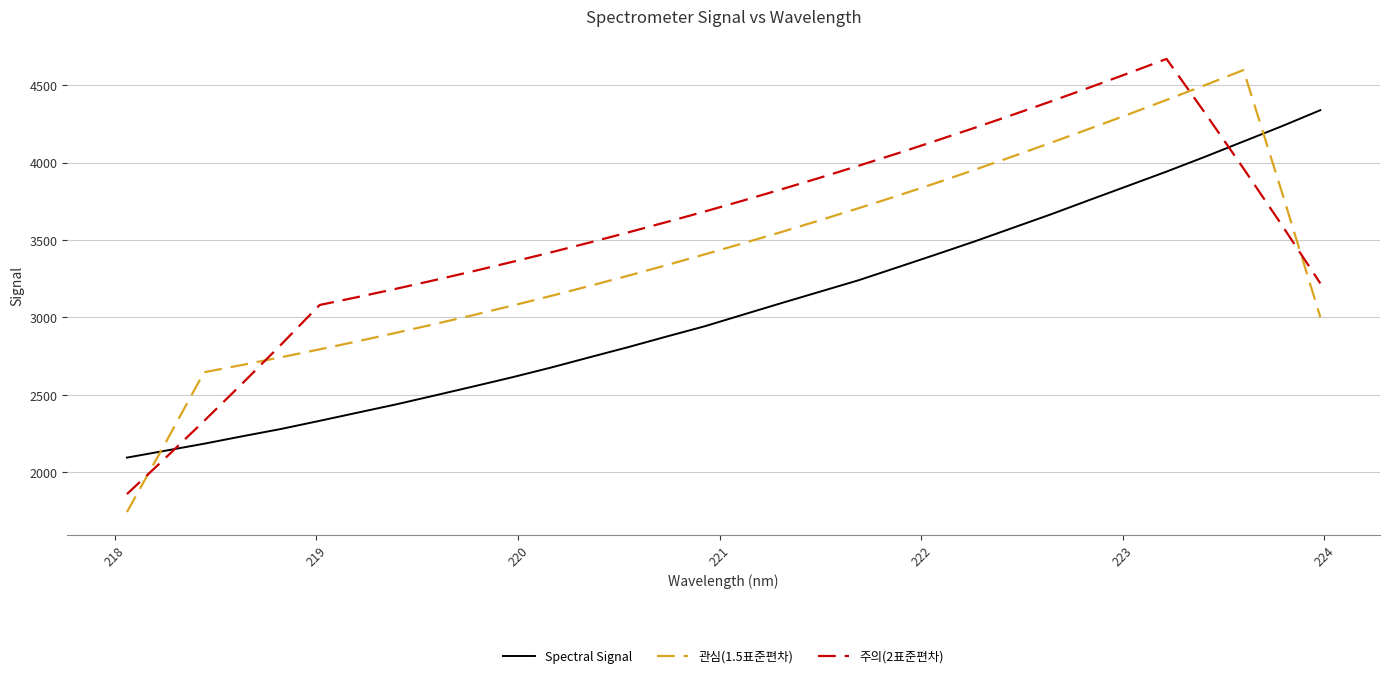

What is the difference between the maximum and minimum values in the 관심(1.5표준편차) series?

2853.8